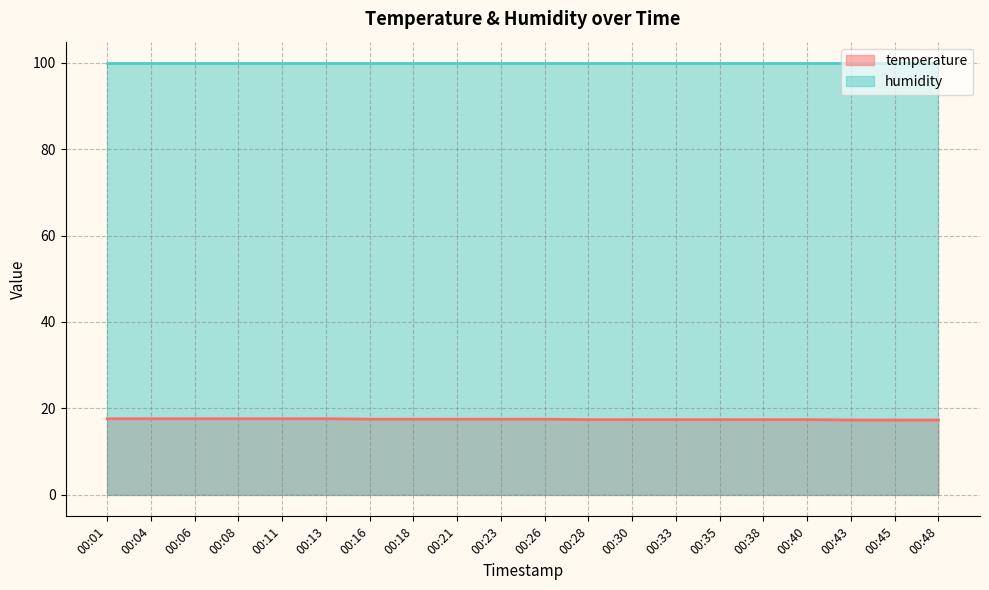

True or false: temperature and humidity intersect in this chart.

False